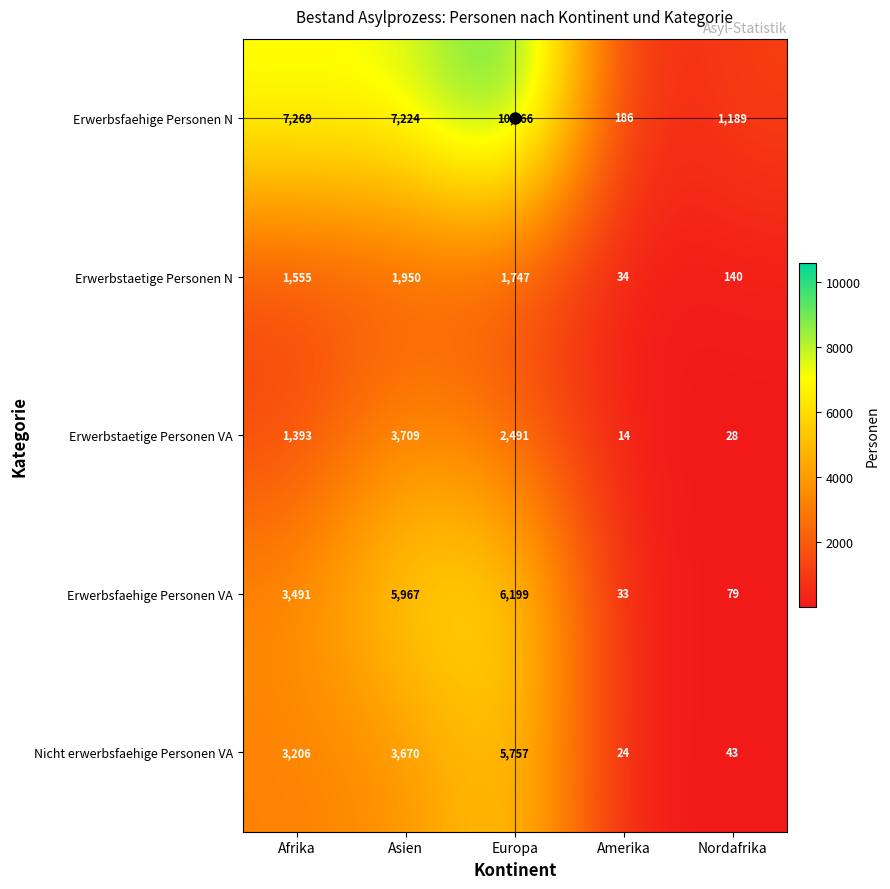

What is the sum of the Erwerbsfaehige Personen VA values at Asien and Nordafrika?

6046